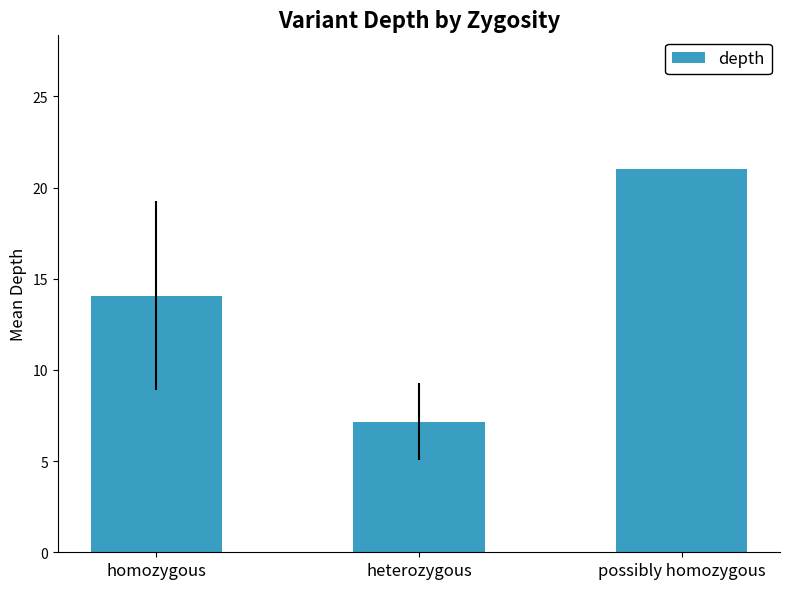

What is the change in value from heterozygous to possibly homozygous?

+13.8